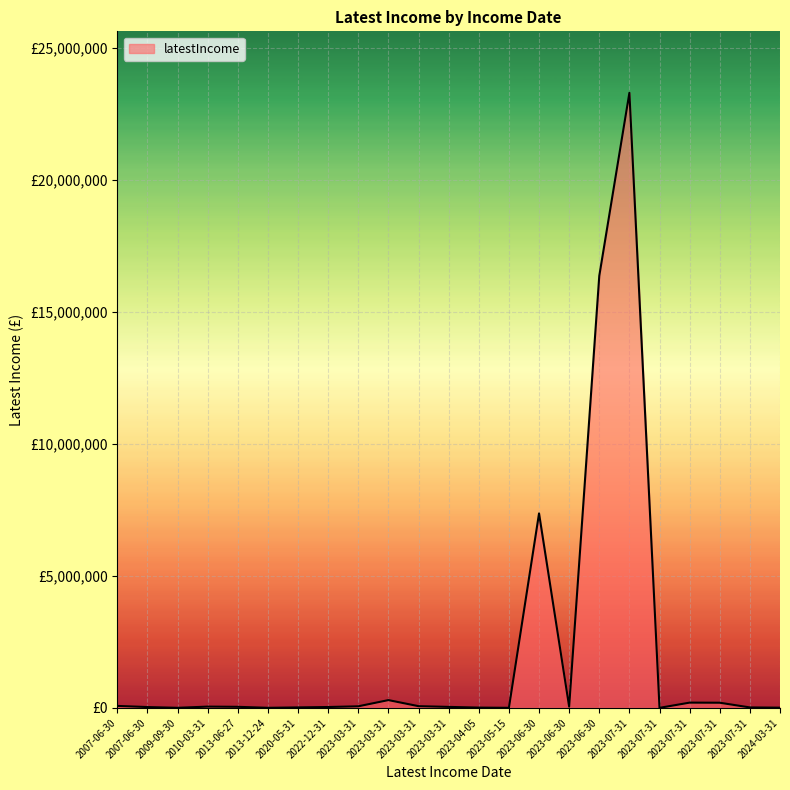

Does the chart display data point markers on the line(s)?

No